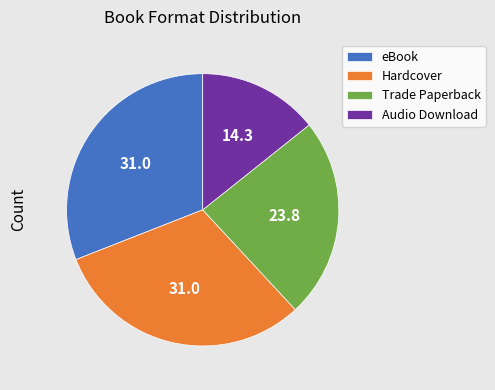

What is the ratio of the value at Hardcover to the value at Trade Paperback?

1.3